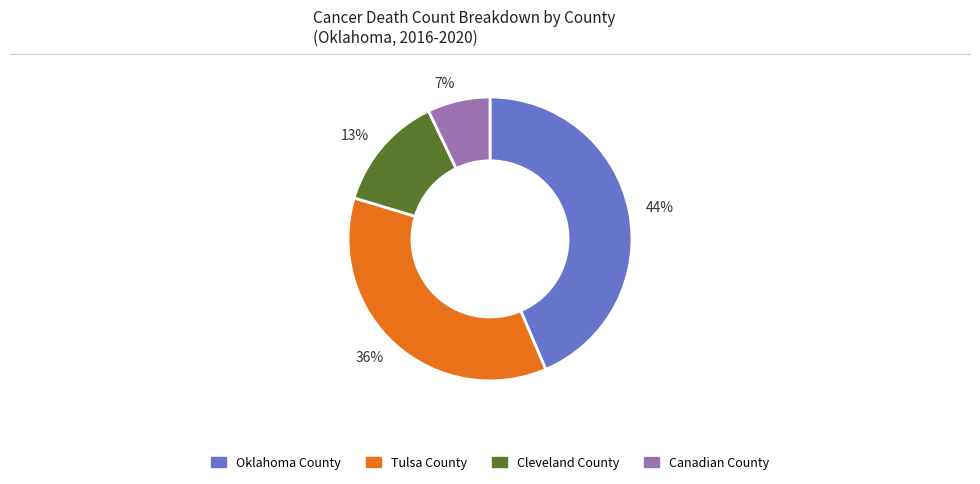

Does Oklahoma County account for over 50% of the chart?

No